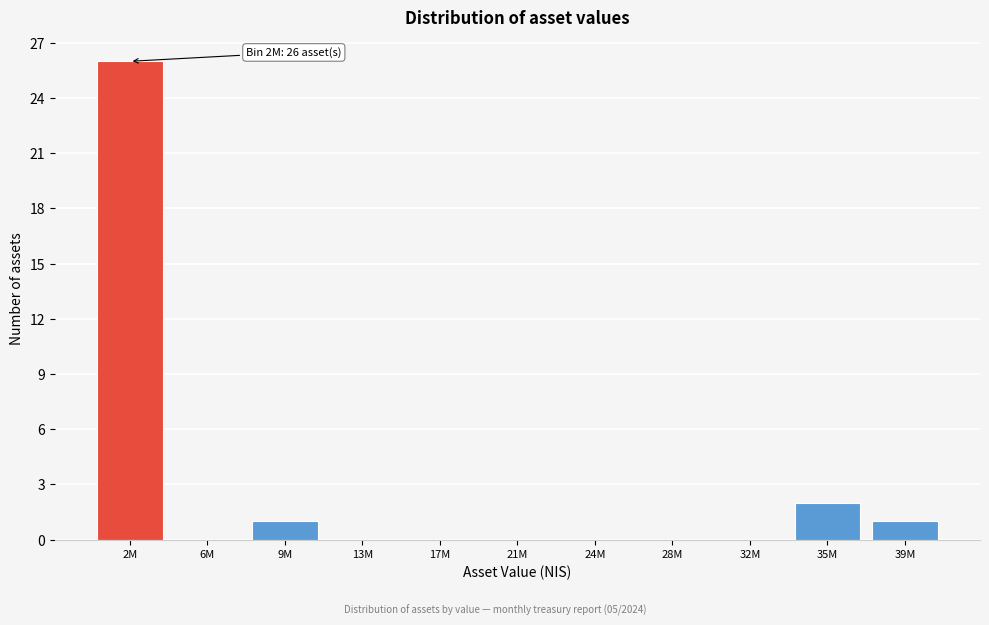

Reading left to right, what are all the values shown in this chart?

2M=26	6M=0	9M=1	13M=0	17M=0	21M=0	24M=0	28M=0	32M=0	35M=2	39M=1